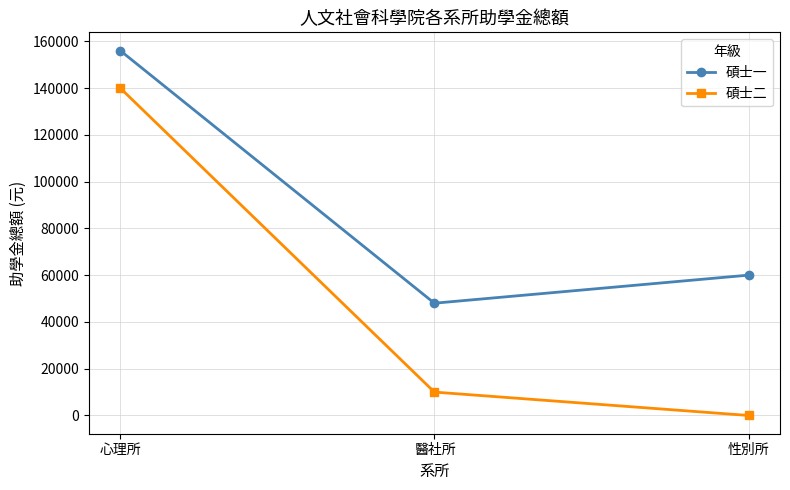

Which category has the lowest value in the 碩士一 series?

醫社所